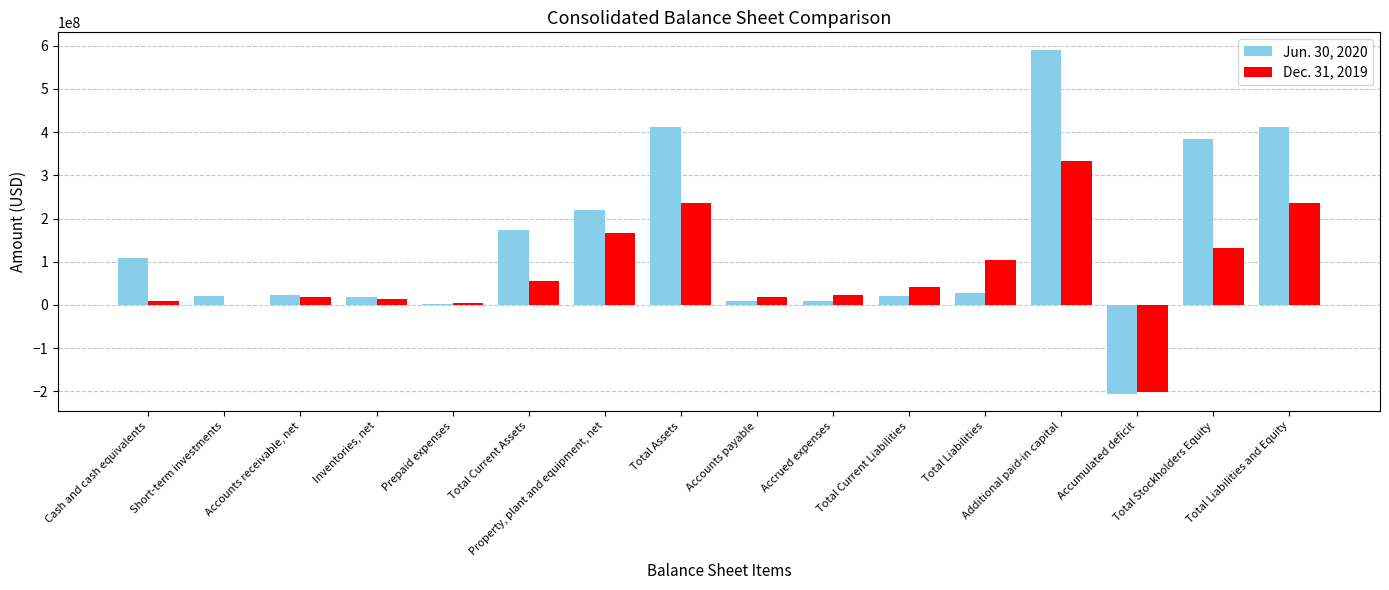

What is the maximum value shown in the chart?

591386109